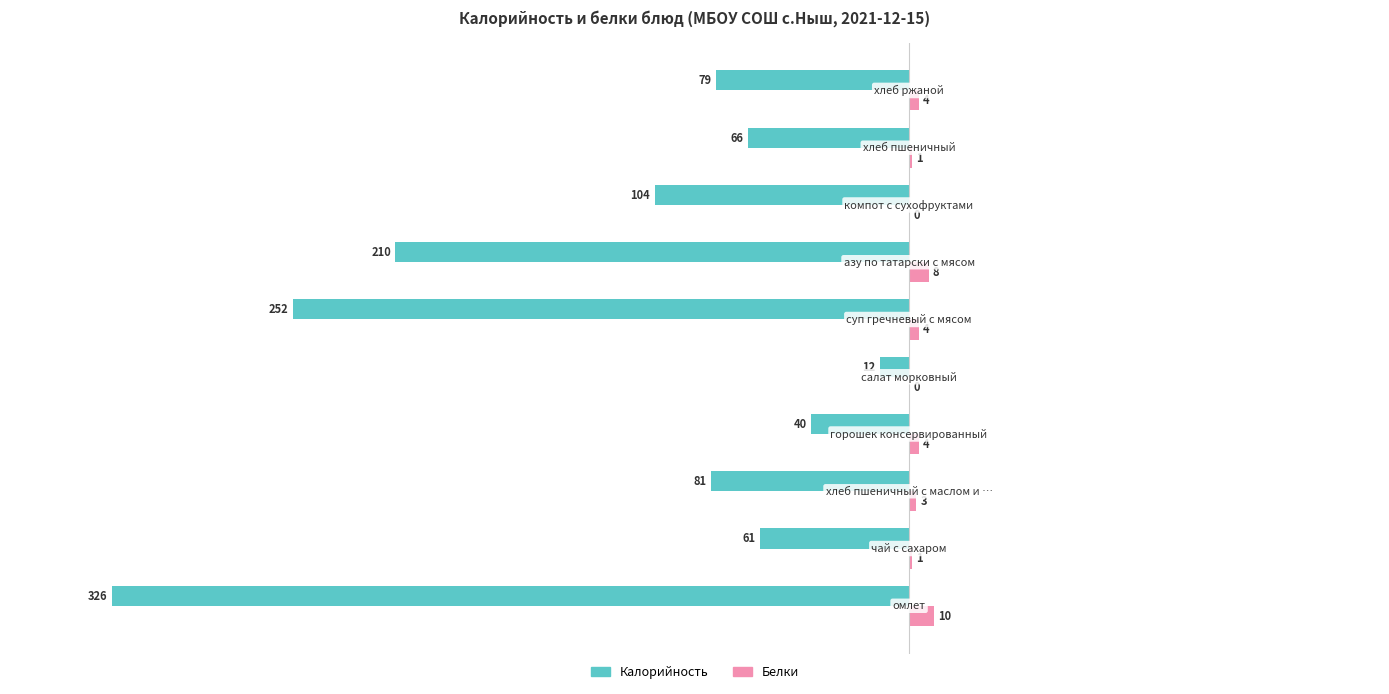

What are all the series names shown in the legend?

Калорийность, Белки